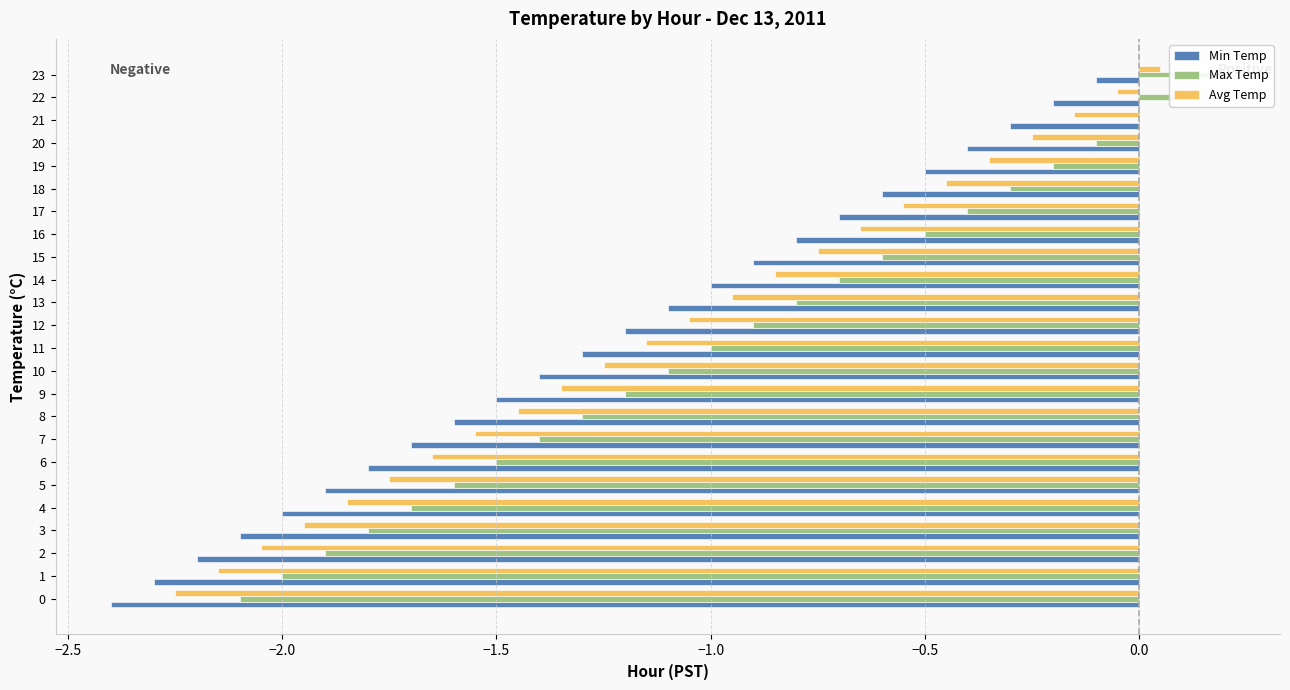

Which has a higher value, 9 or 17?

17